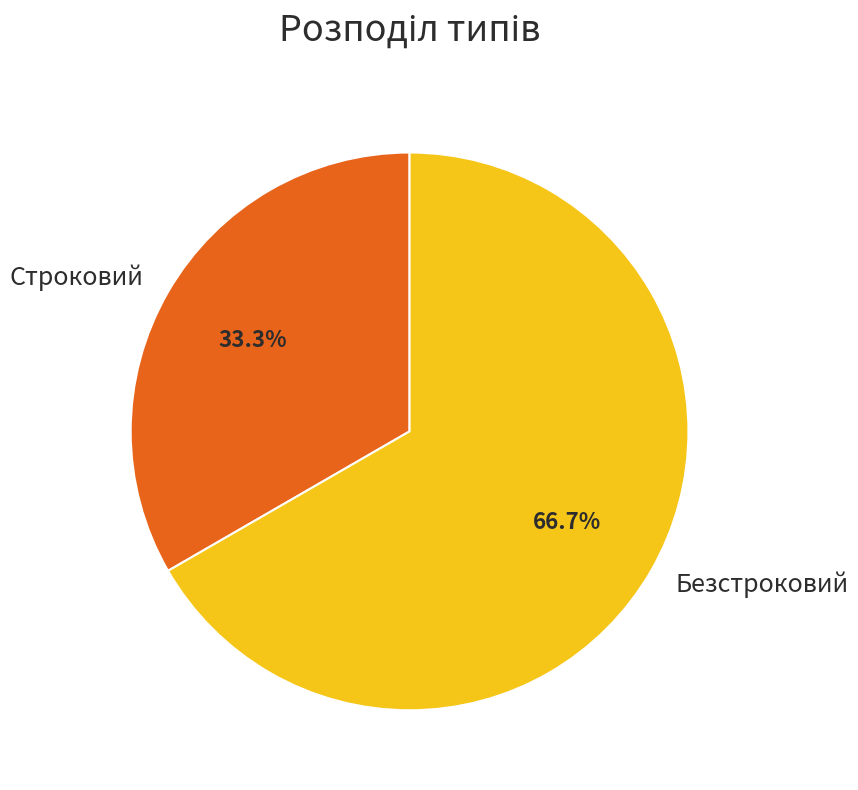

To the nearest percent, what portion does Безстроковий represent?

67%